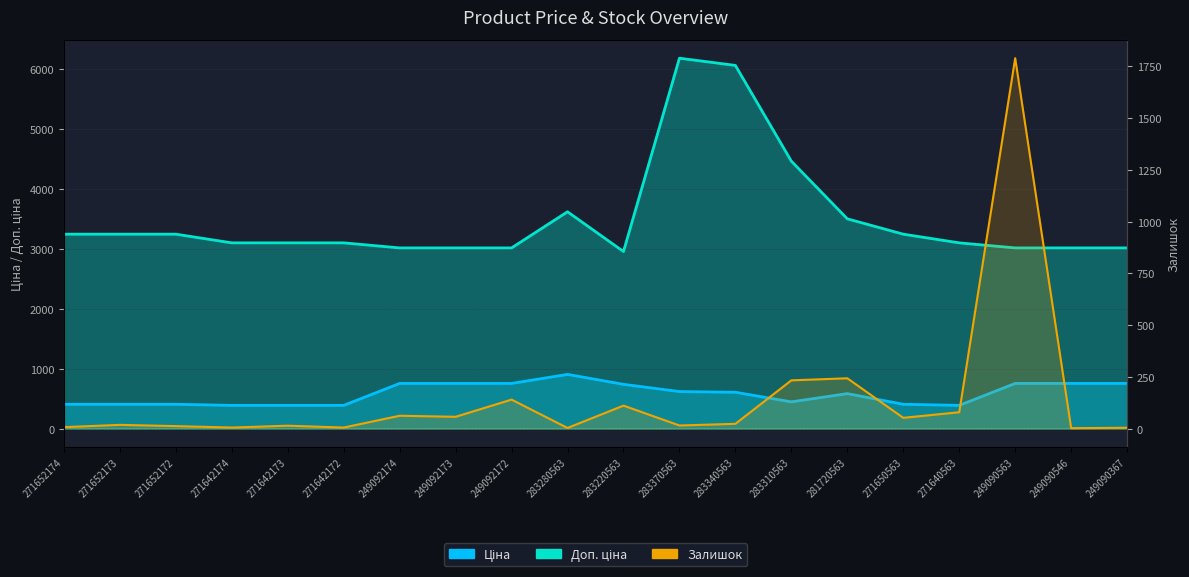

Where is the first local minimum for Доп. ціна?

283220563